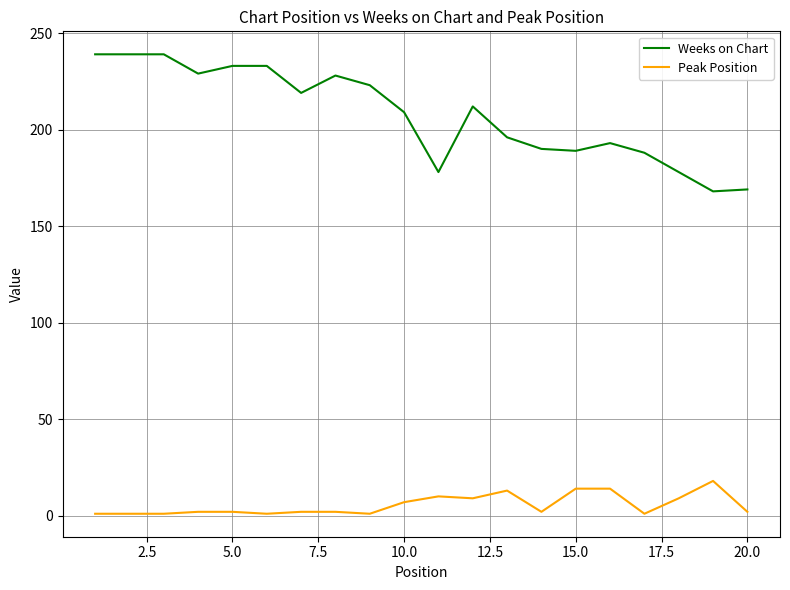

List the series in order of their overall mean, highest first.

Weeks on Chart, Peak Position